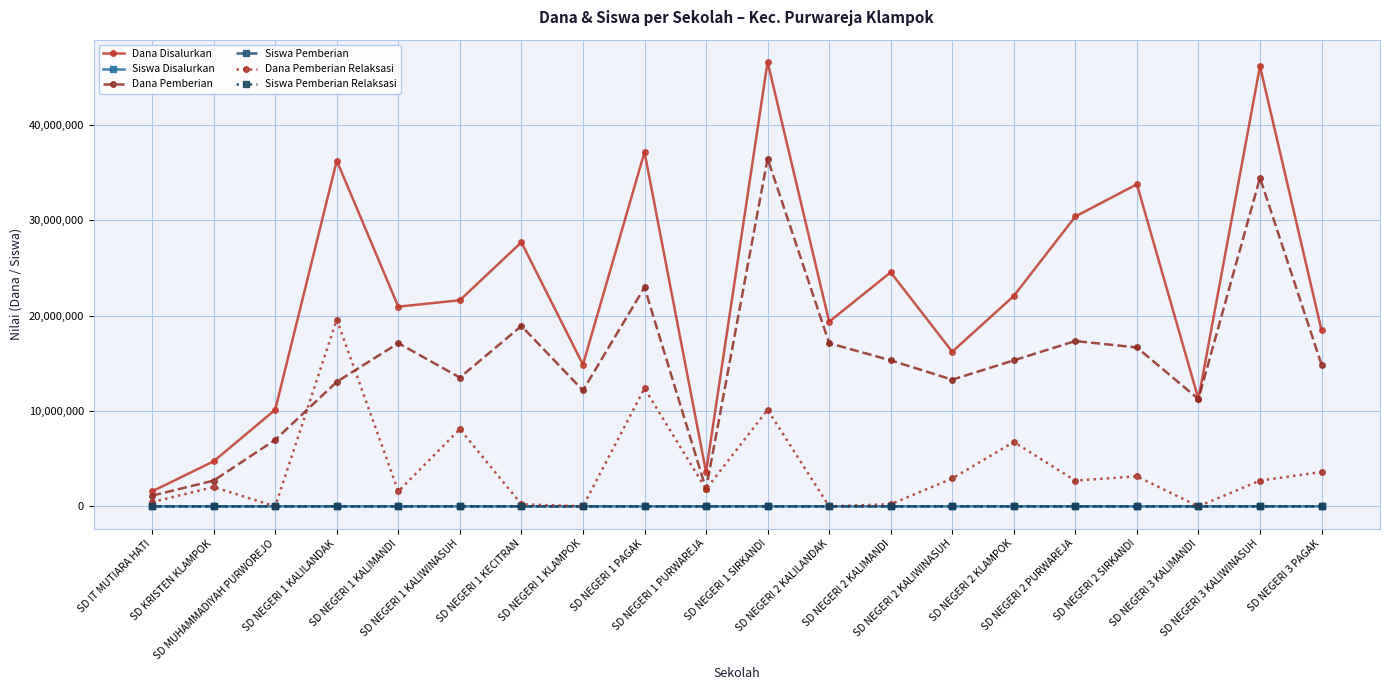

What are all the series names shown in the legend?

Dana Disalurkan, Siswa Disalurkan, Dana Pemberian, Siswa Pemberian, Dana Pemberian Relaksasi, Siswa Pemberian Relaksasi